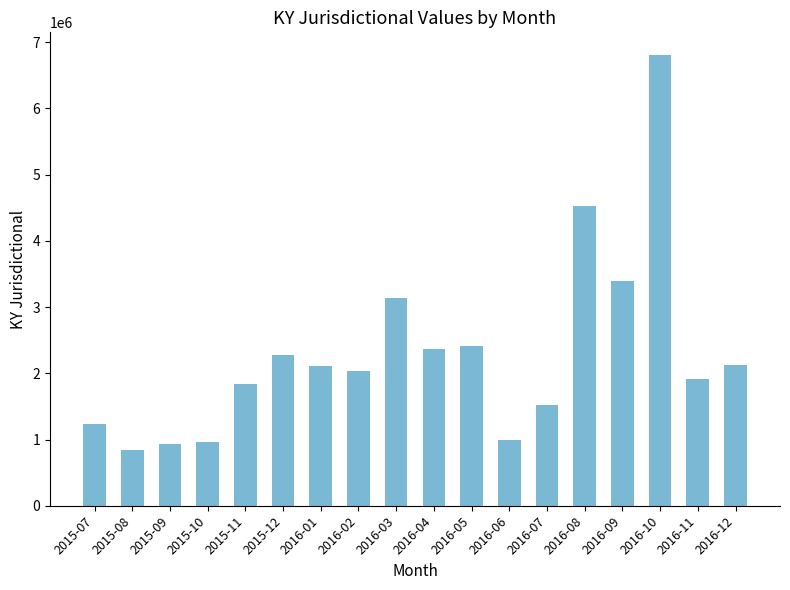

How many bars are there in total?

18